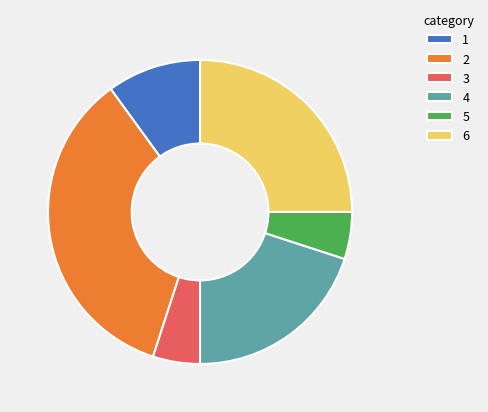

Which has a higher value, 1 or 6?

6